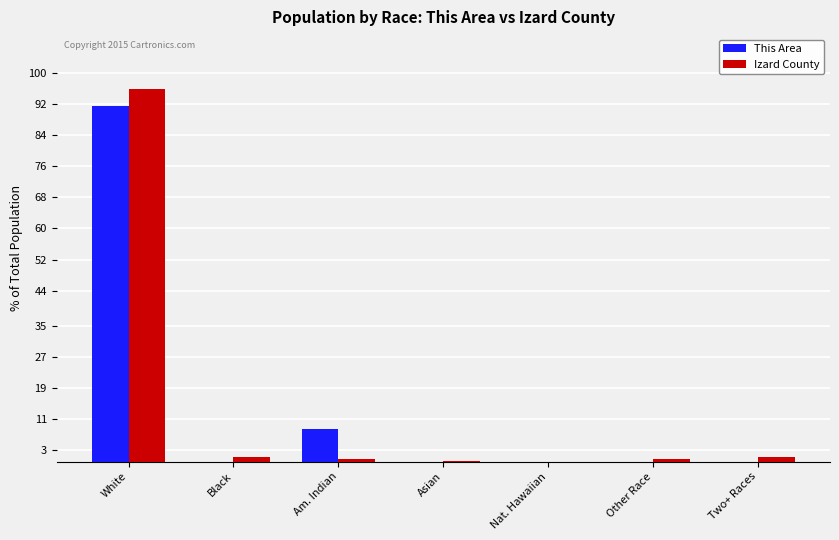

Is the value of This Area at Nat. Hawaiian greater than the value of Izard County at White?

No